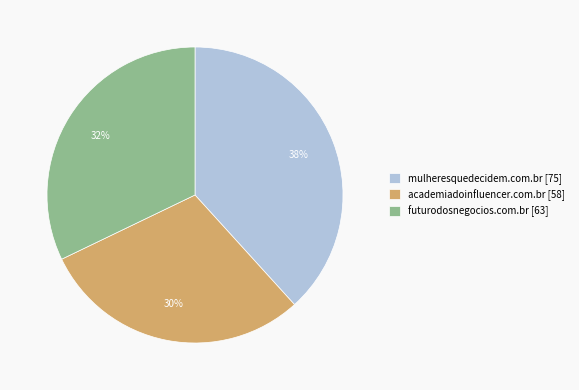

How many segments does this pie chart have?

3